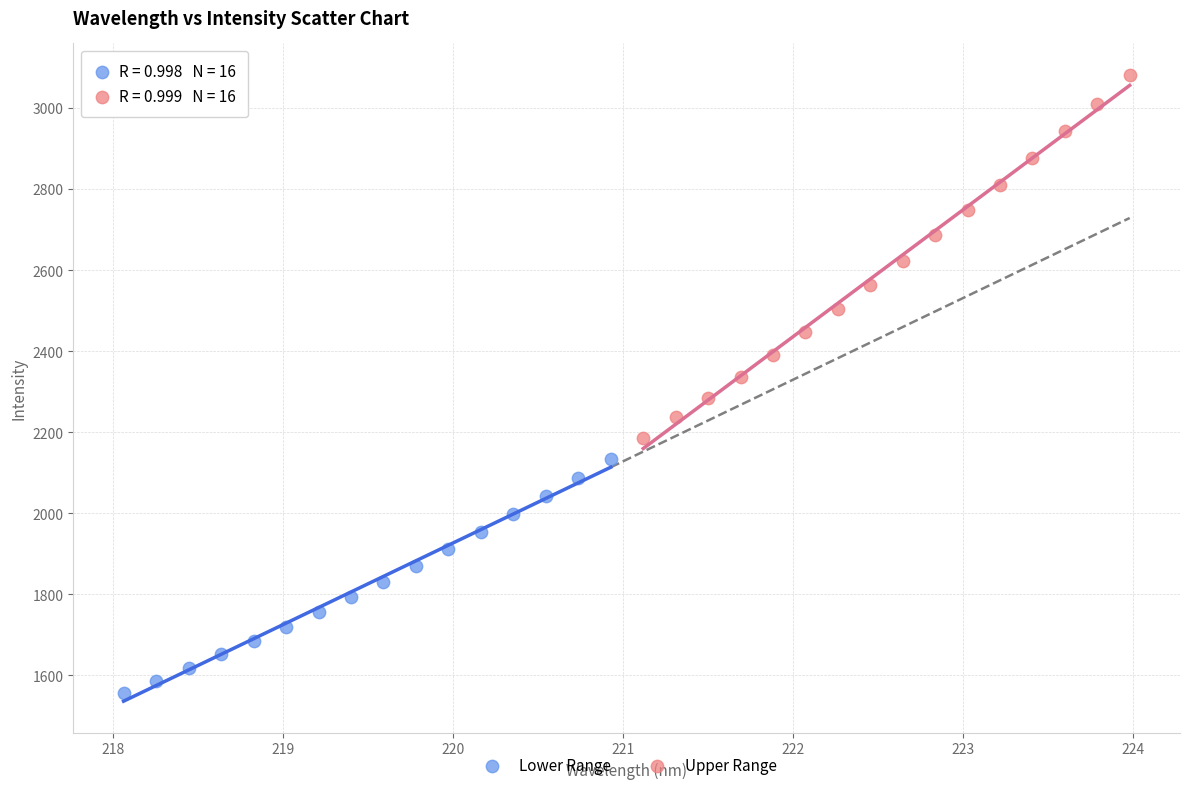

Which series contains the highest Y value?

Upper Range